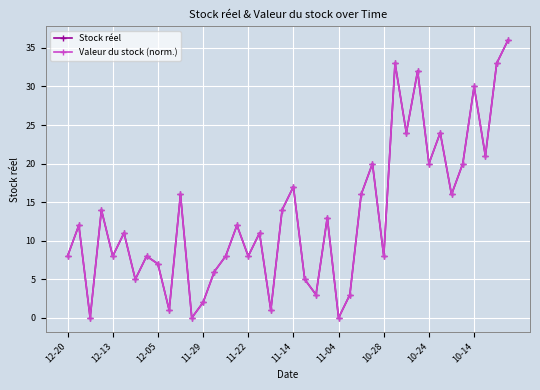

What is the value of the Stock réel point at the 22nd from the left?

5.0